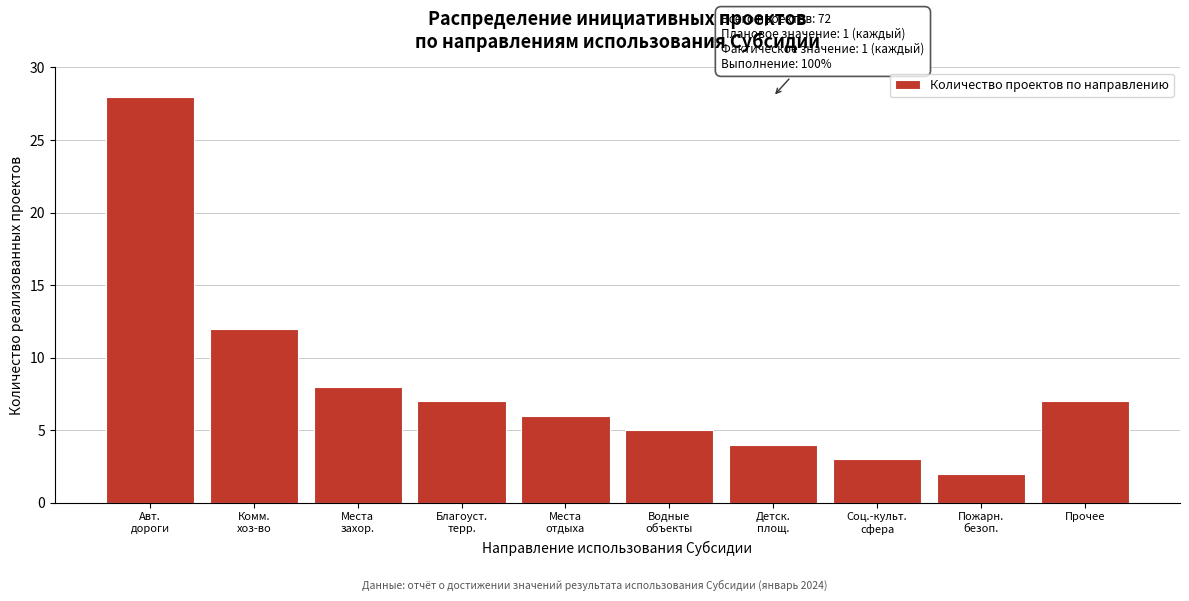

Reading left to right, list all the values displayed in this chart.

28	12	8	7	6	5	4	3	2	7